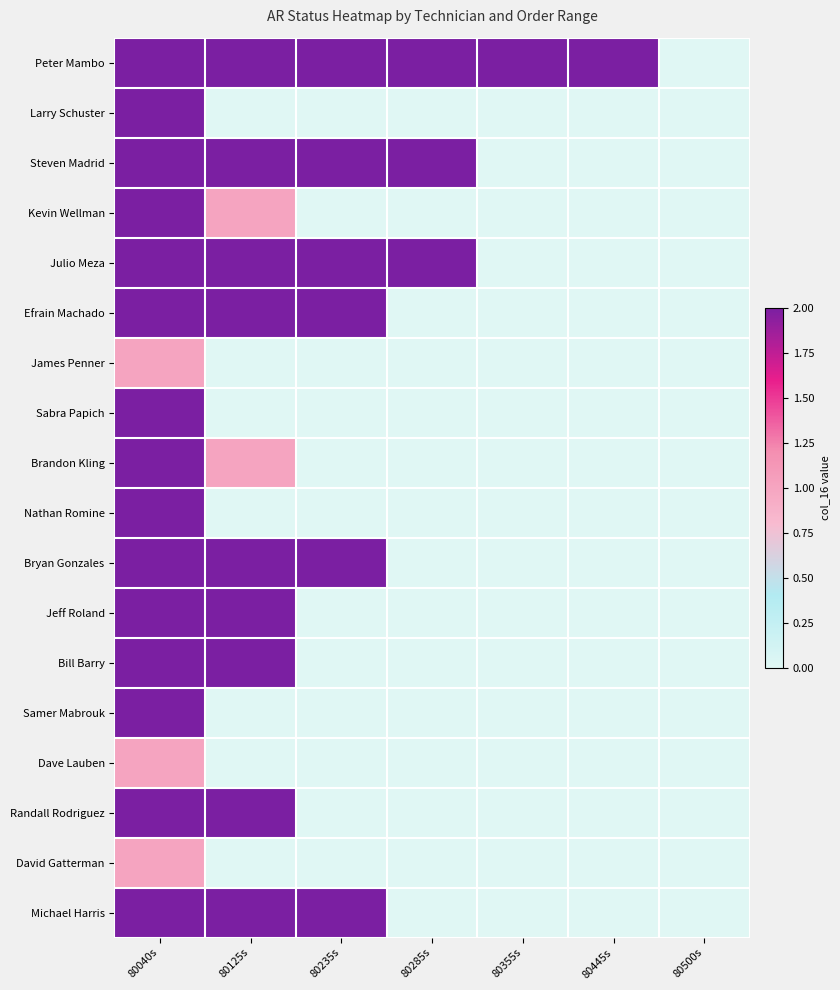

At which category is the sum across all series the highest?

80040s